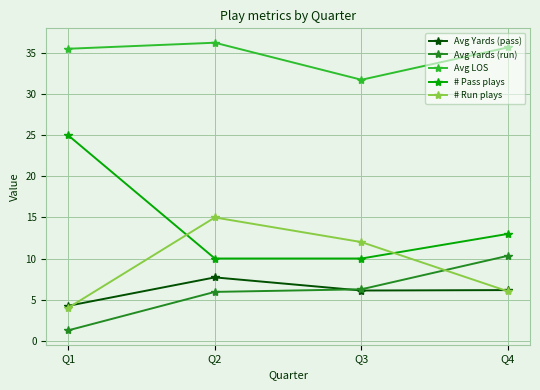

Where do # Pass plays and # Run plays first cross each other?

Q1 and Q2